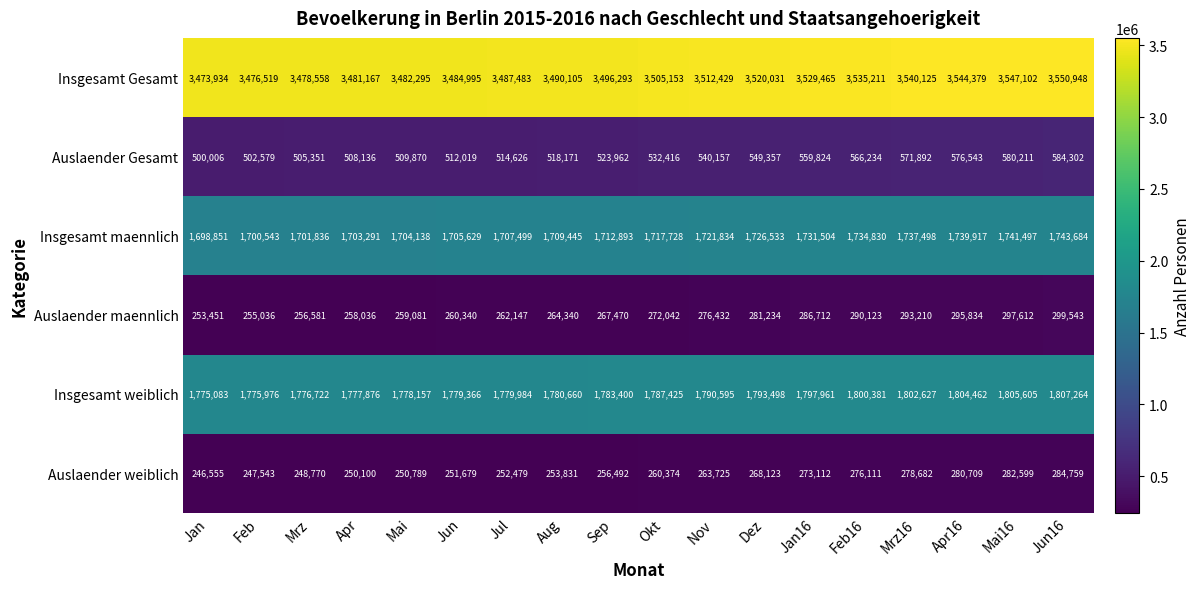

At how many categories does at least one series exceed 1173570?

18